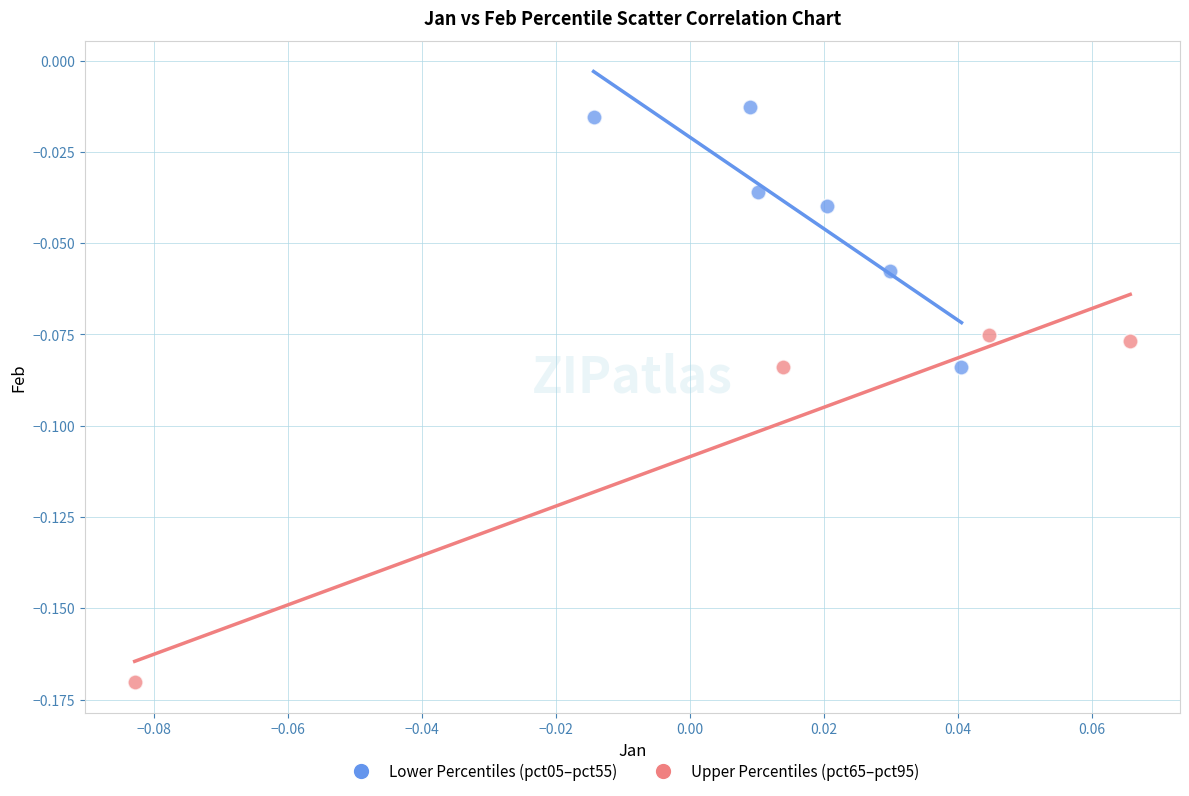

Which series reaches the minimum Y coordinate?

Upper Percentiles (pct65–pct95)